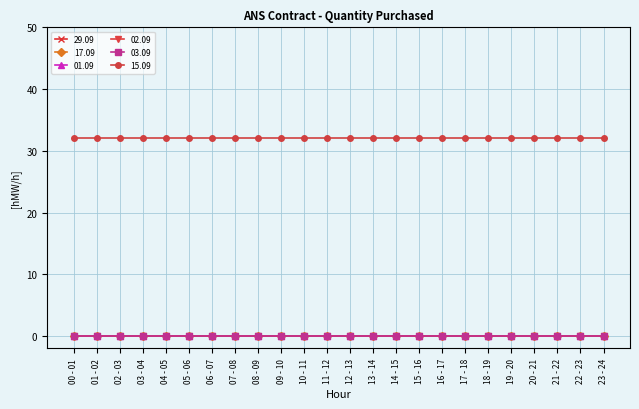

Does the chart have visible grid lines?

Yes